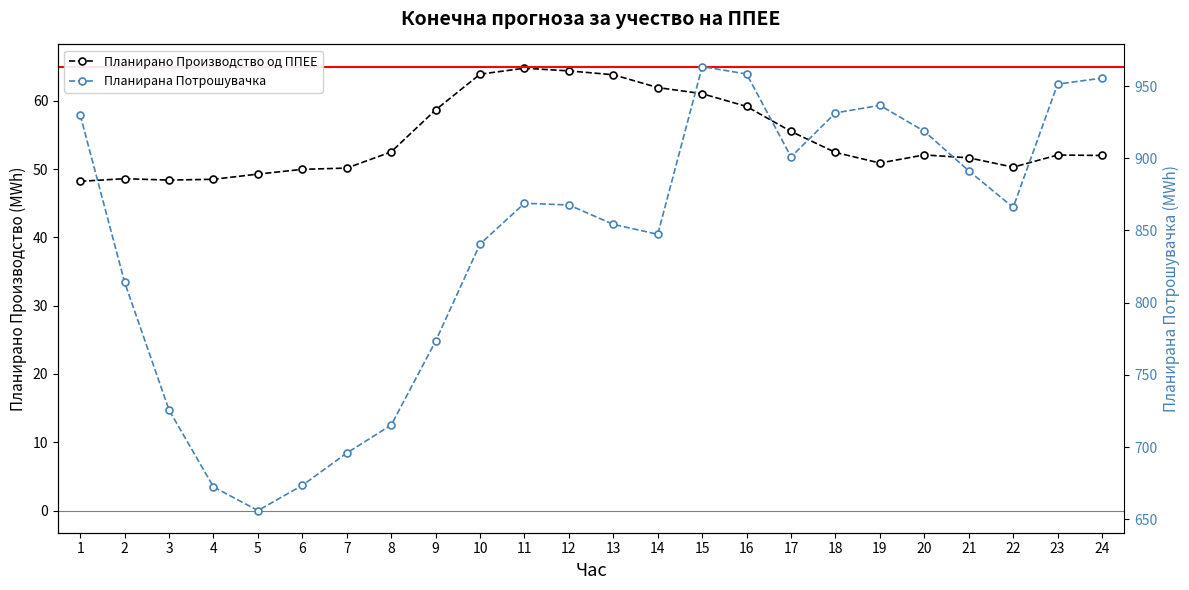

True or false: Планирано Производство од ППЕЕ and Планирана Потрошувачка intersect in this chart.

False